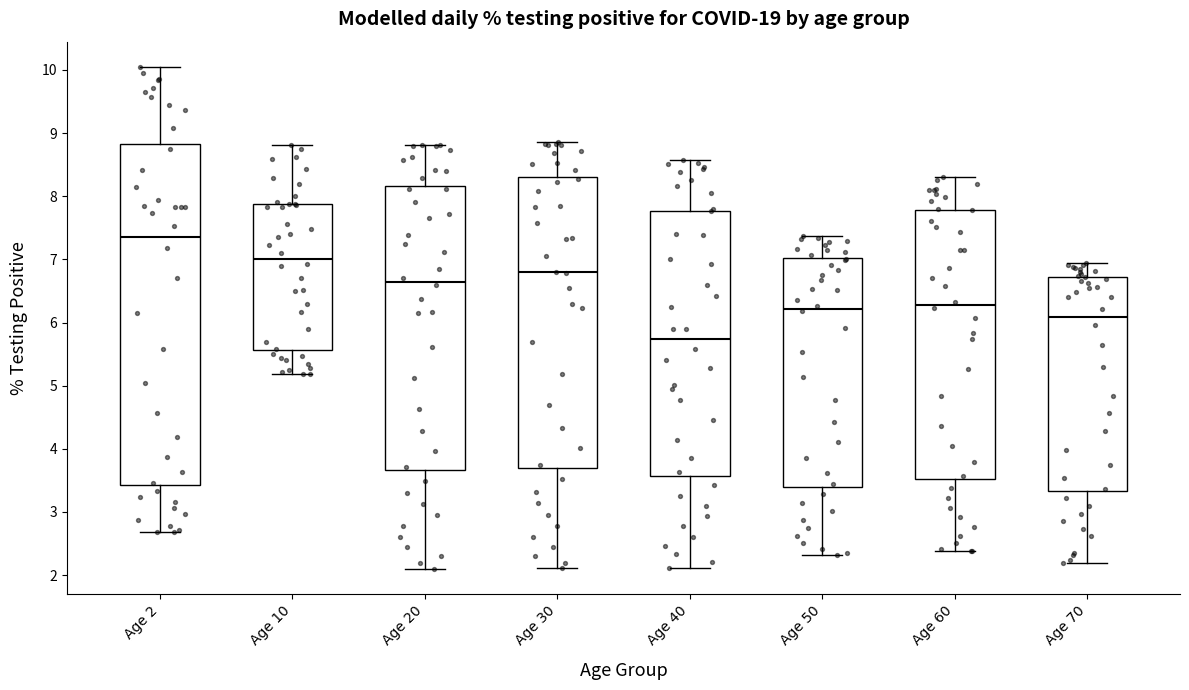

Reading left to right, transcribe this box plot: for each box, give where its median line is, the range the box spans, and where its two whiskers end, as read against the y-axis. The values are not printed on the chart, so give them approximately, as read against the axis.

Age 2: median 7.4, box 3.4 to 8.8, whiskers 2.7 to 10.1
Age 10: median 7.0, box 5.6 to 7.9, whiskers 5.2 to 8.8
Age 20: median 6.6, box 3.7 to 8.2, whiskers 2.1 to 8.8
Age 30: median 6.8, box 3.7 to 8.3, whiskers 2.1 to 8.9
Age 40: median 5.7, box 3.6 to 7.8, whiskers 2.1 to 8.6
Age 50: median 6.2, box 3.4 to 7.0, whiskers 2.3 to 7.4
Age 60: median 6.3, box 3.5 to 7.8, whiskers 2.4 to 8.3
Age 70: median 6.1, box 3.3 to 6.7, whiskers 2.2 to 6.9